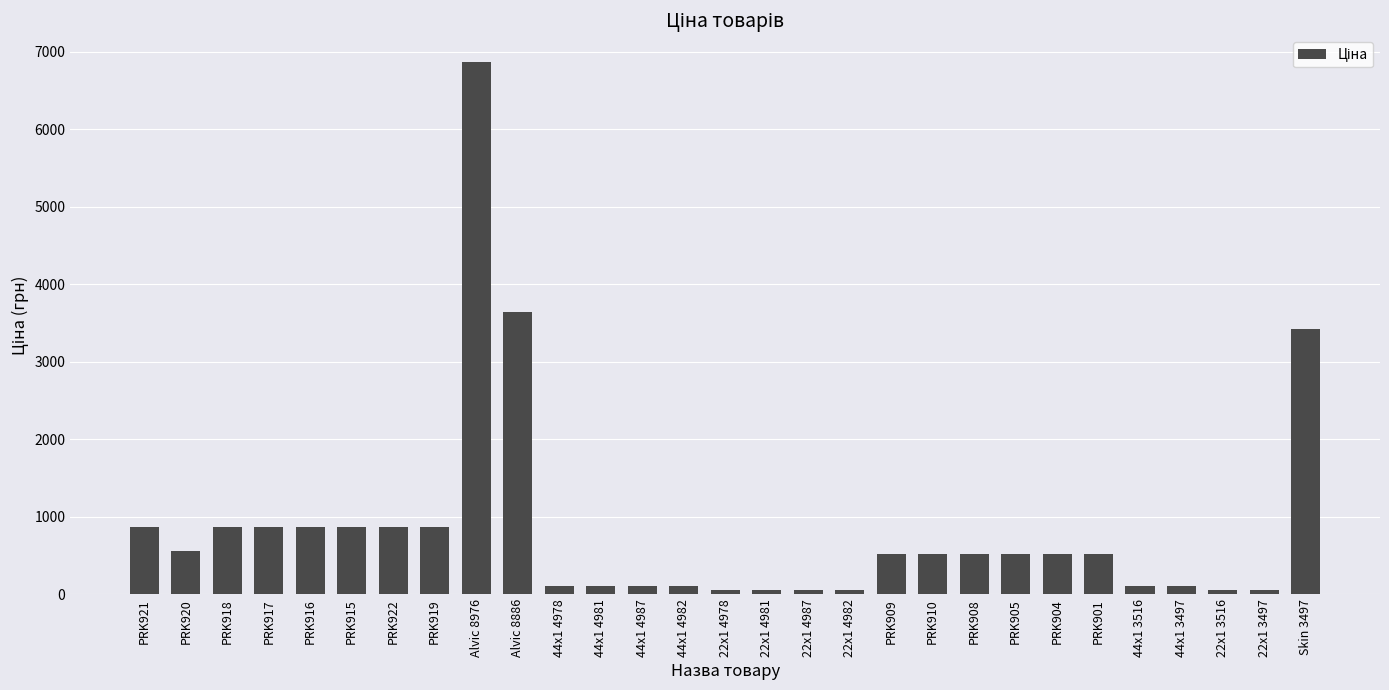

Reading left to right, extract all data points from this chart.

PRK921=862.8	PRK920=560.8	PRK918=862.8	PRK917=862.8	PRK916=862.8	PRK915=862.8	PRK922=862.8	PRK919=862.8	Alvic 8976=6869.4	Alvic 8886=3640.8	44x1 4978=111.7	44x1 4981=111.7	44x1 4987=111.7	44x1 4982=111.7	22x1 4978=55.9	22x1 4981=55.9	22x1 4987=55.9	22x1 4982=55.9	PRK909=515.8	PRK910=515.8	PRK908=515.8	PRK905=515.8	PRK904=515.8	PRK901=515.8	44x1 3516=111.7	44x1 3497=111.7	22x1 3516=55.9	22x1 3497=55.9	Skin 3497=3420.6